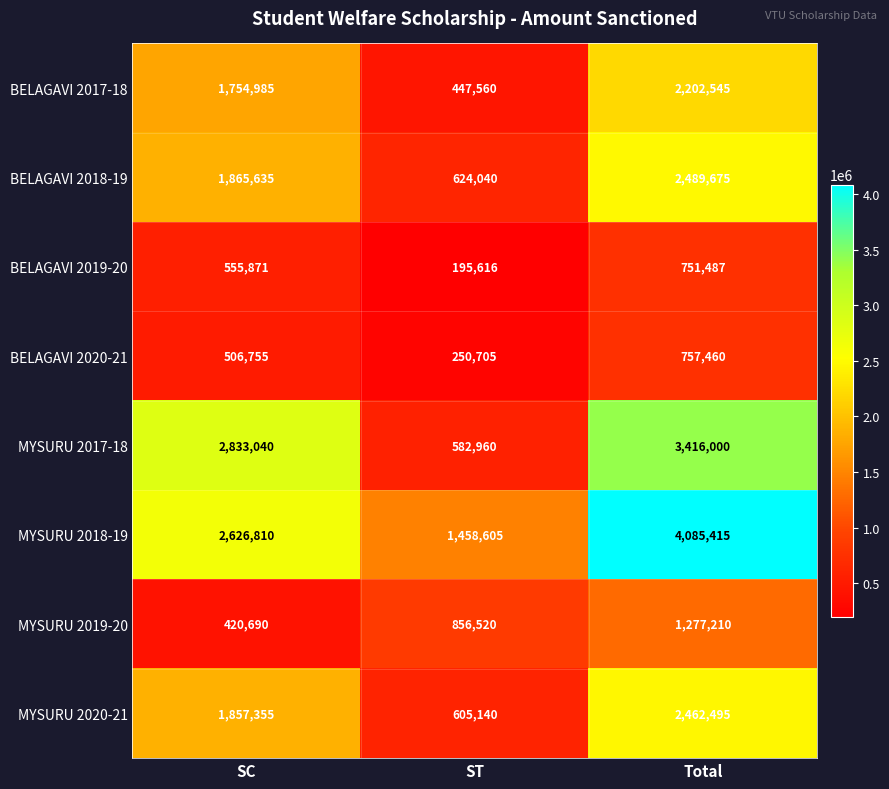

Count the number of categories in the chart.

3